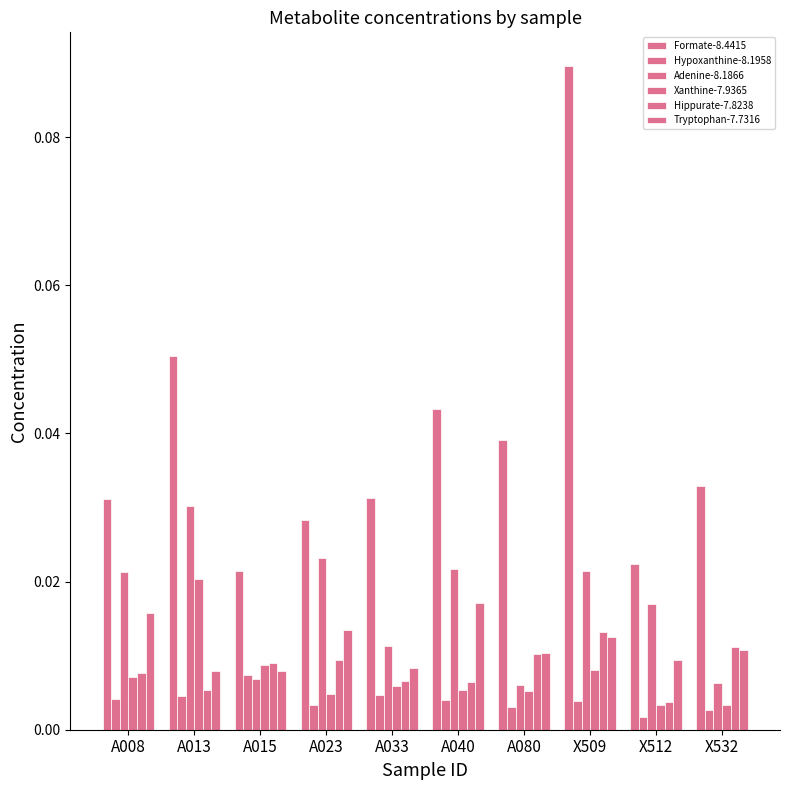

Which series changed the most between A023 and X512?

Adenine-8.1866